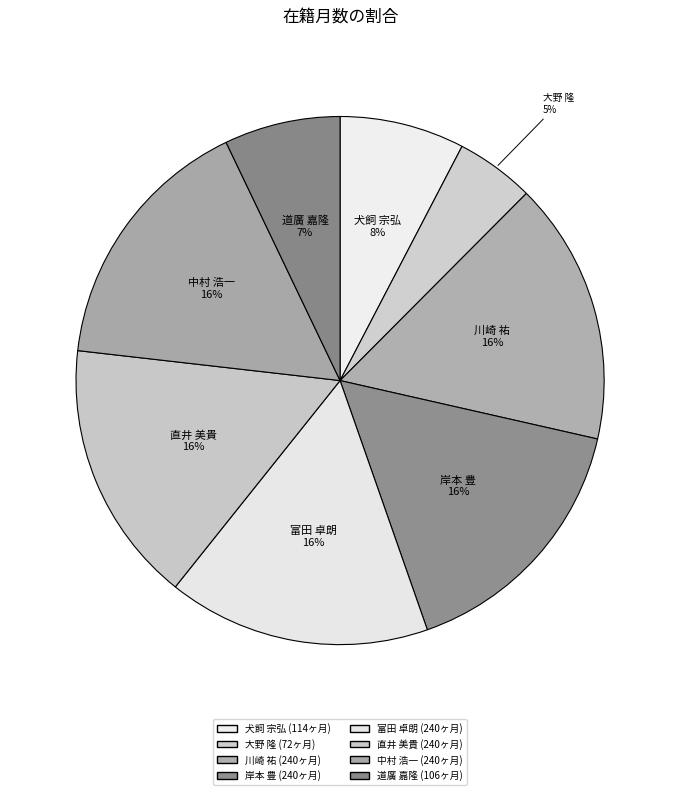

To the nearest percent, what is the difference between the largest and smallest slice percentages?

11%